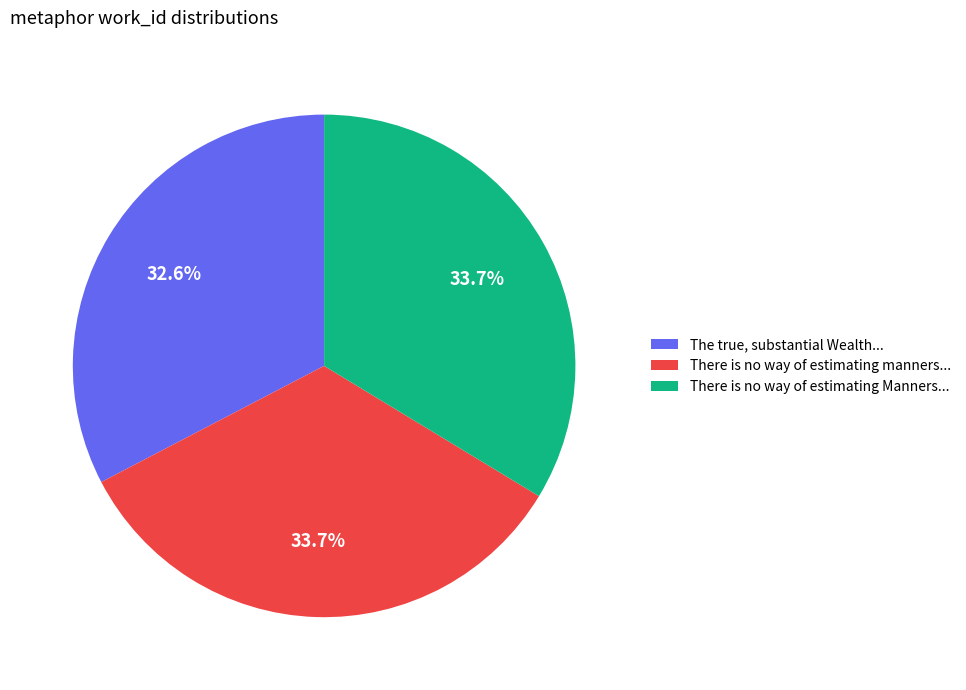

Approximately how many times larger is the value at There is no way of estimating manners... compared to The true, substantial Wealth...?

1.0